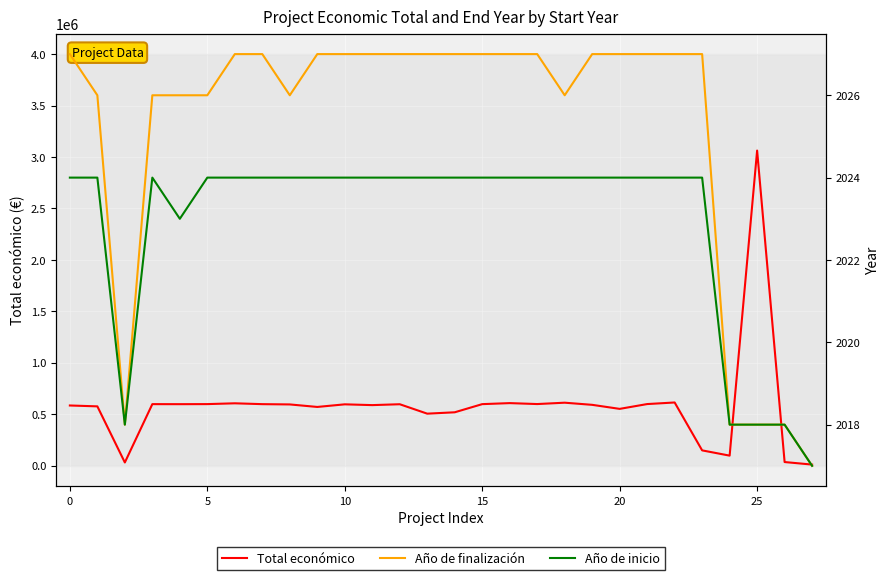

What is the sum of all Total económico values?

16324002